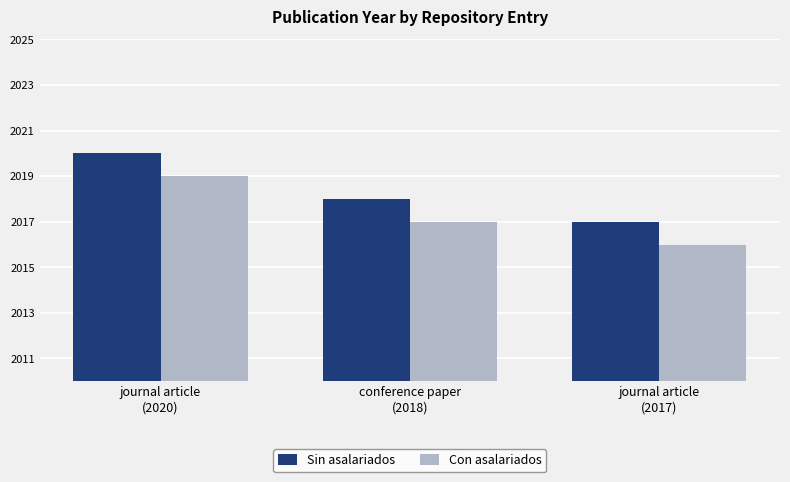

Does the chart contain any negative values?

No